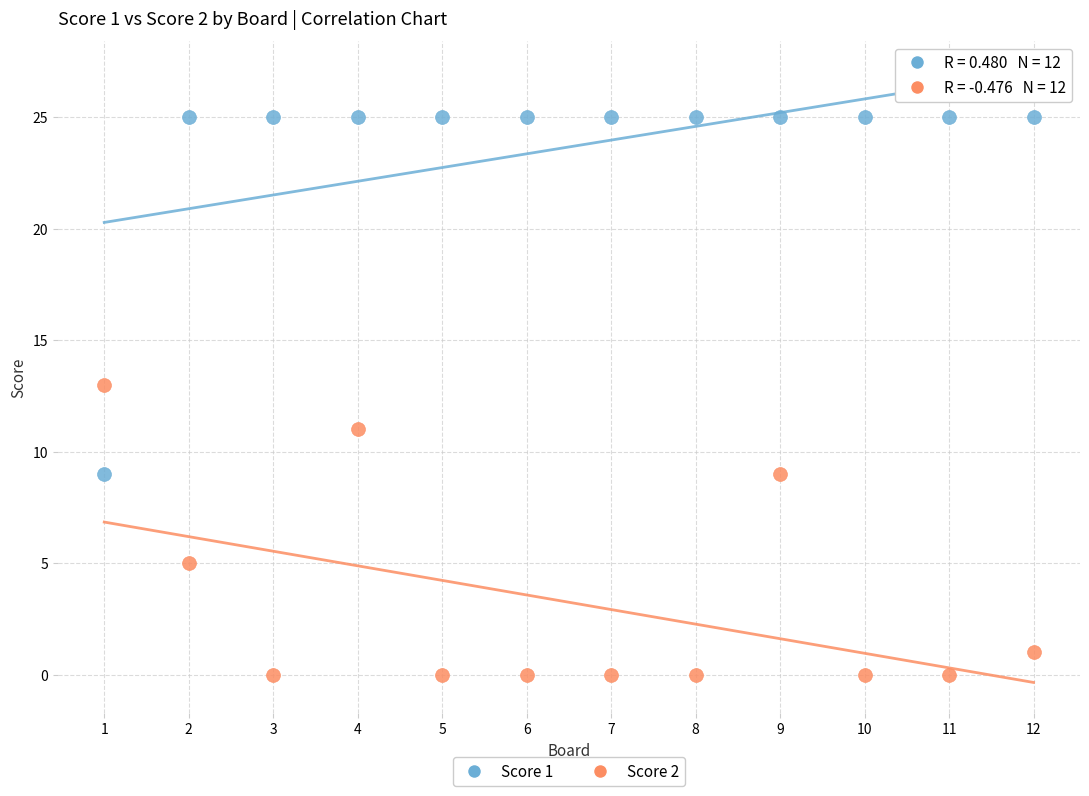

Which series has the widest spread of Y values?

Score 1